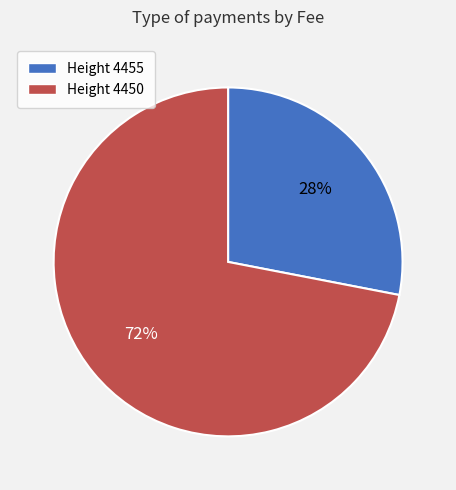

What is the majority slice?

Height 4450